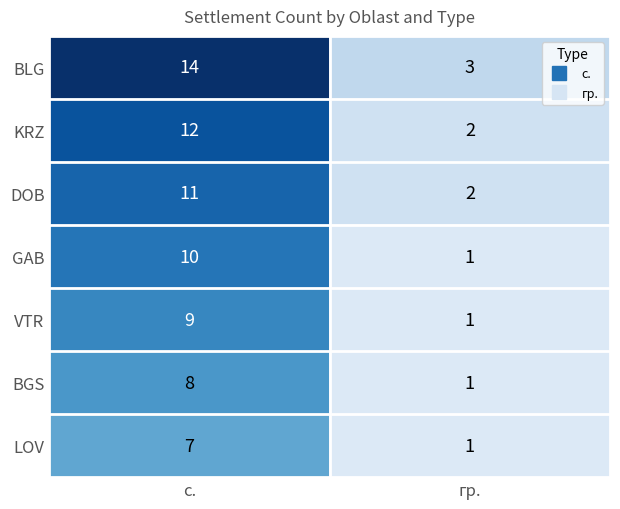

Rank the categories by DOB value from highest to lowest.

с., гр.